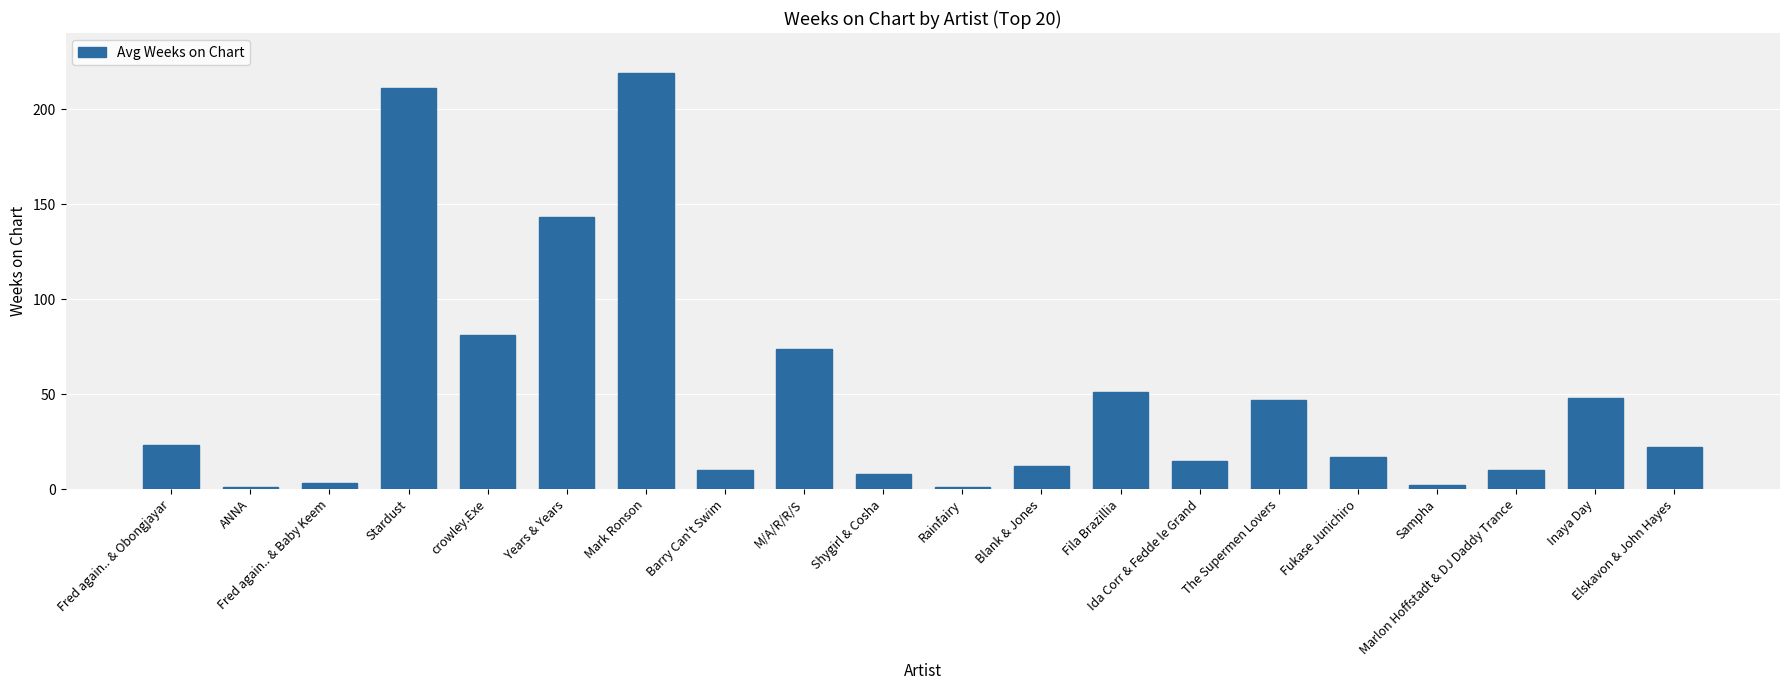

What is the label of the 13th bar from the right?

Barry Can't Swim